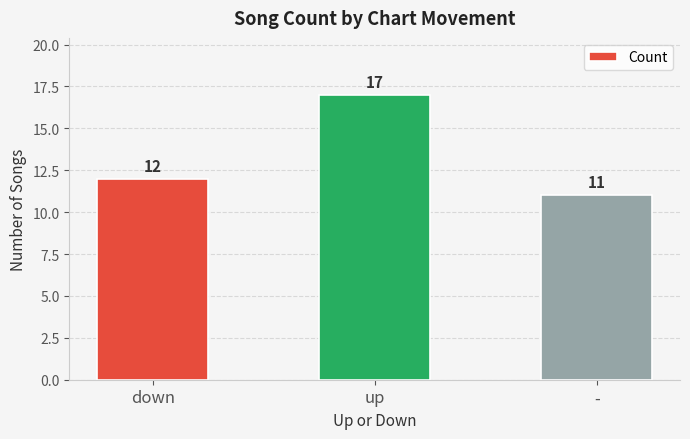

True or false: the data shows 11 at -.

True